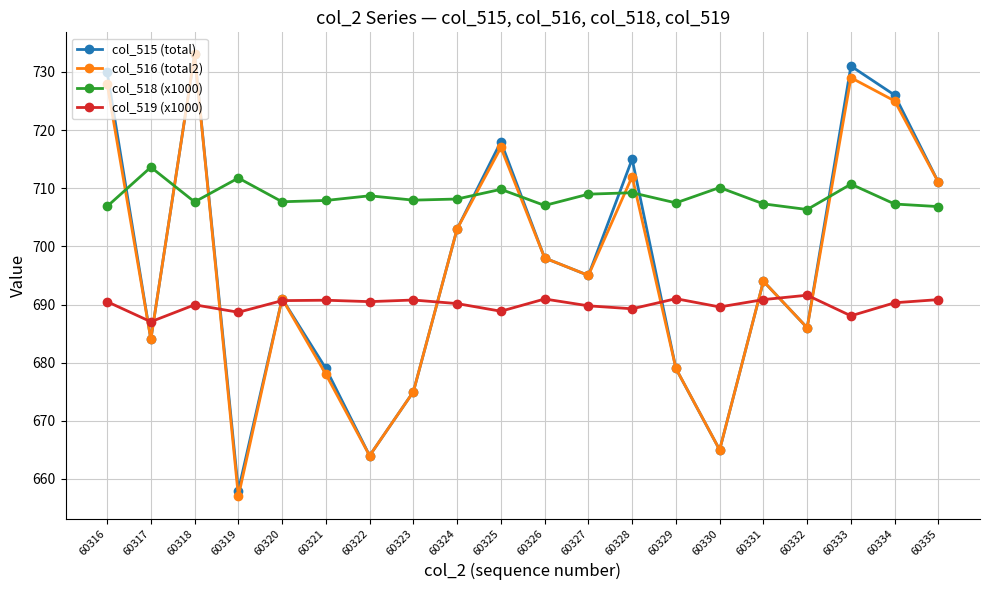

What is the average value of the col_515 (total) series?

696.8